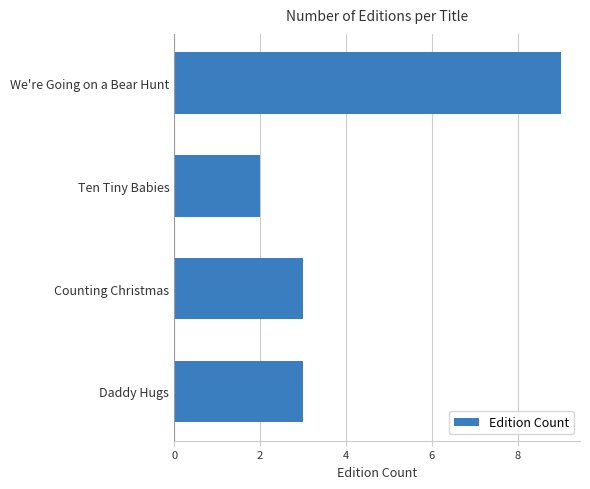

What is the minimum value shown in the chart?

2